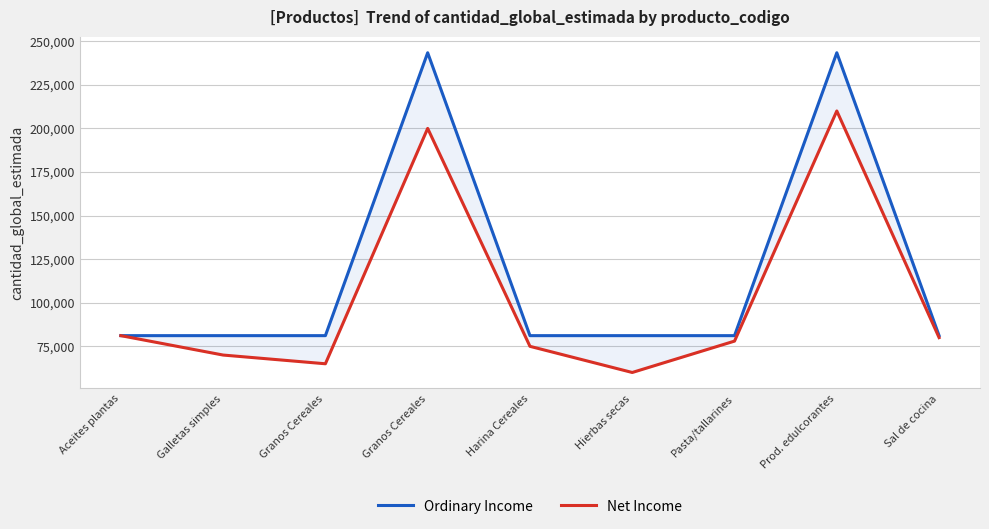

At which category is the sum across all series the highest?

Prod. edulcorantes